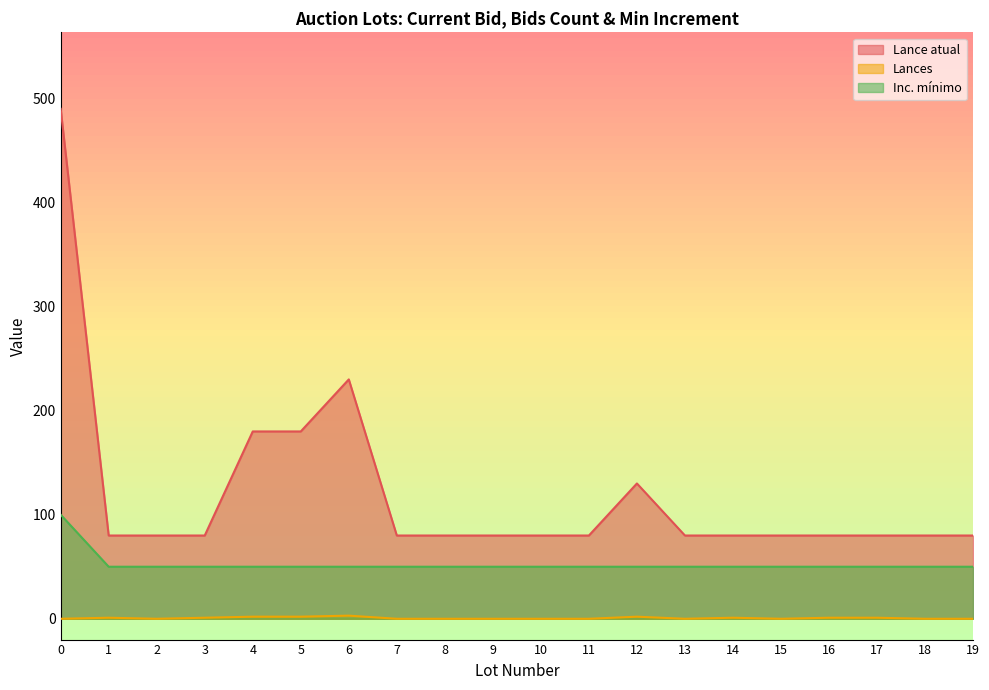

Read the Inc. mínimo value at 4.

50